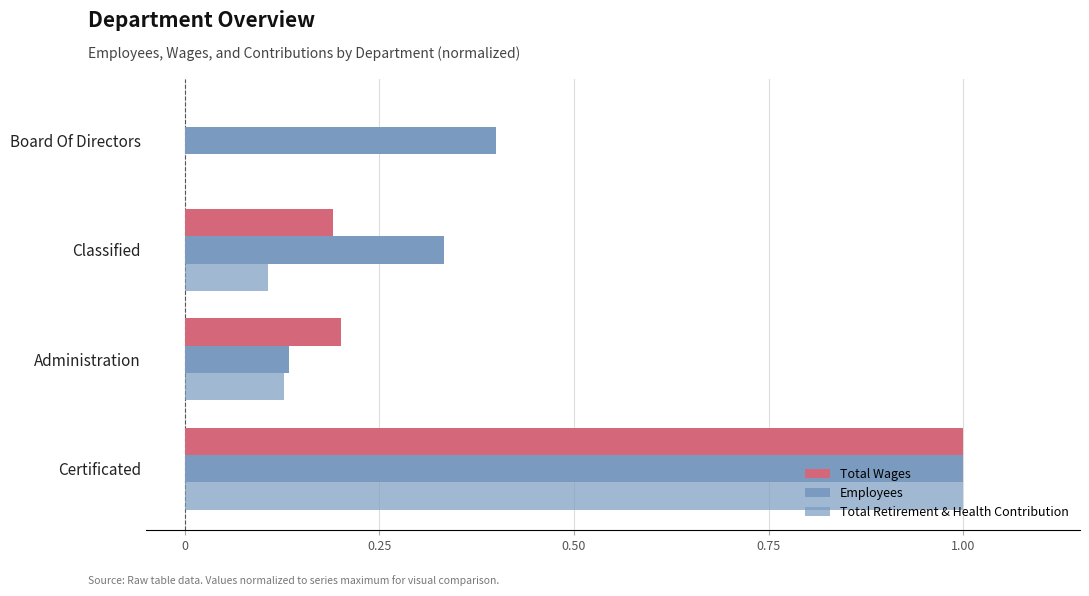

What is the difference between the maximum and second lowest values in the Employees series?

0.7